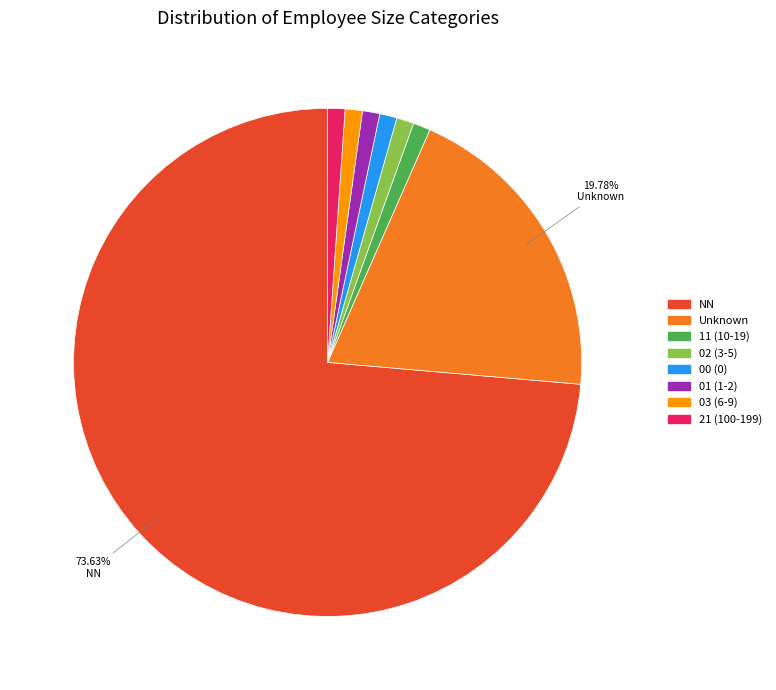

Does any single category account for the majority?

Yes